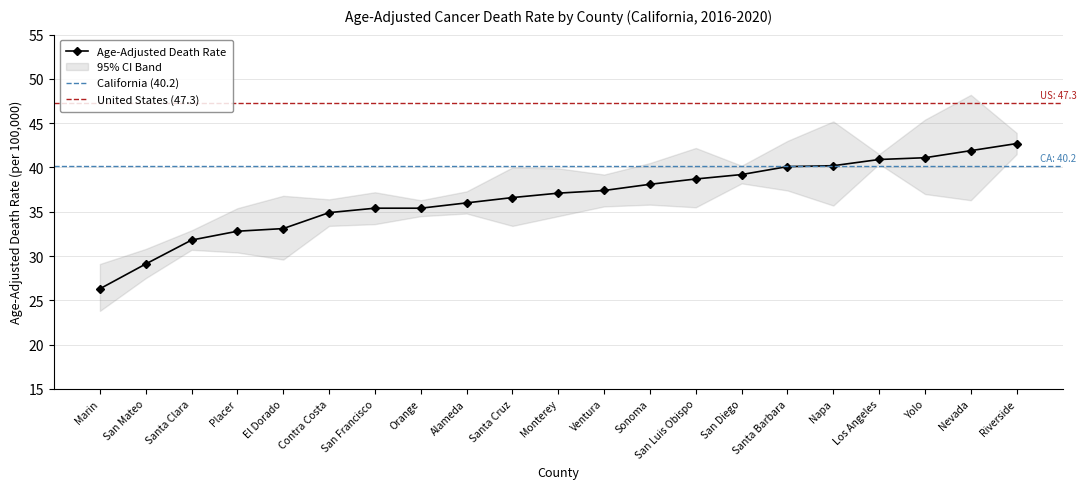

The Age-Adjusted Death Rate series shows 36.6 at Santa Cruz. True or false?

True